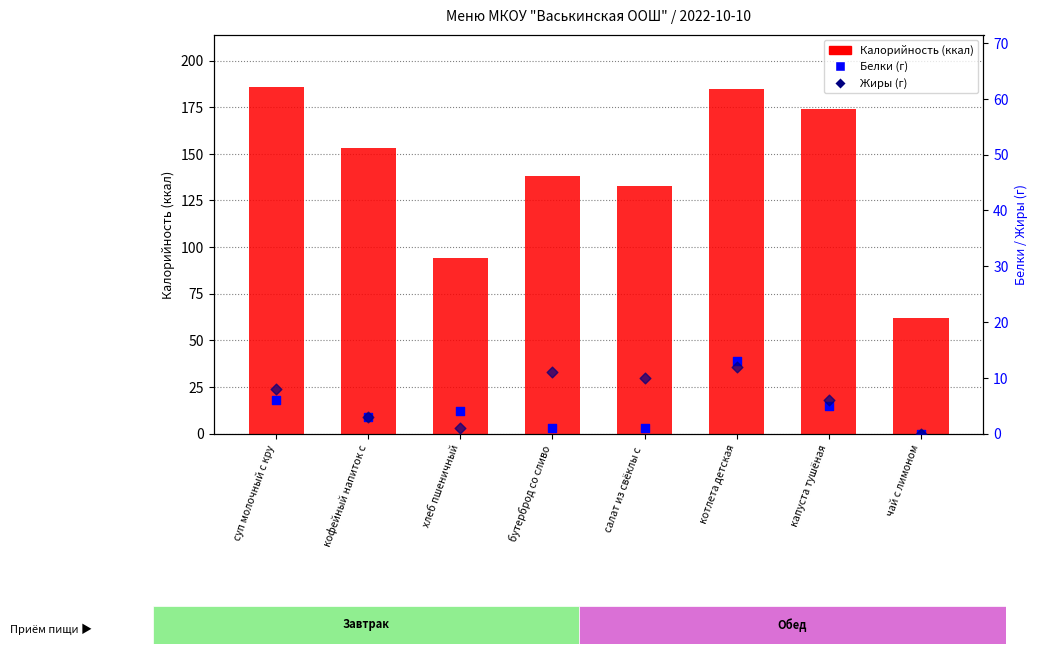

Which series has the largest total across all categories?

Калорийность